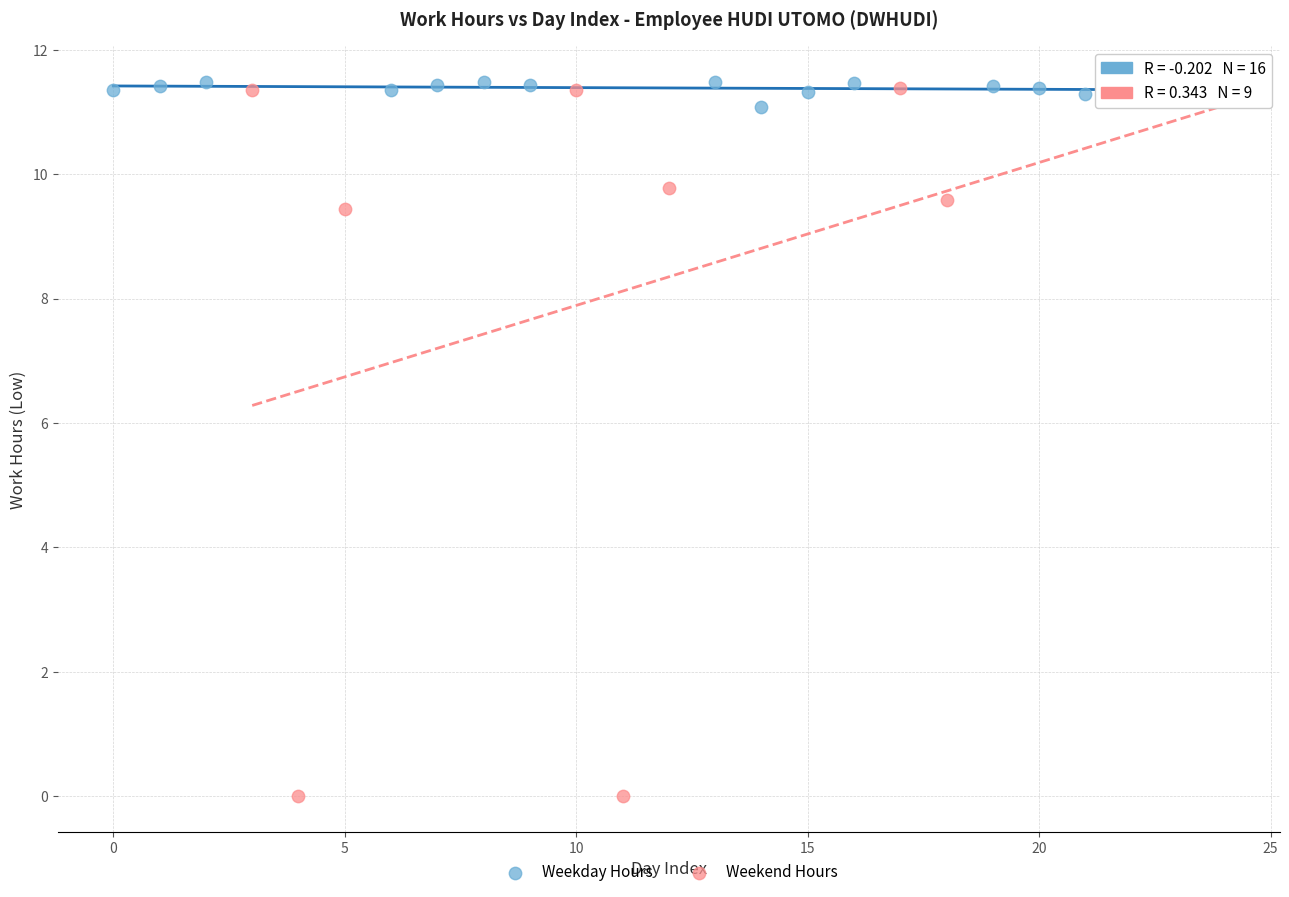

Which series has the widest spread of Y values?

Weekend Hours